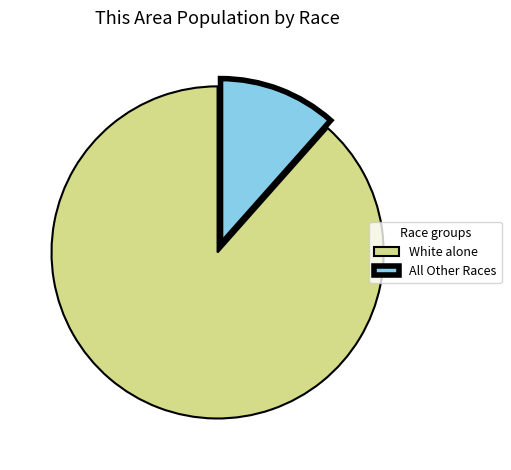

Is there any slice that represents more than half of the pie?

Yes